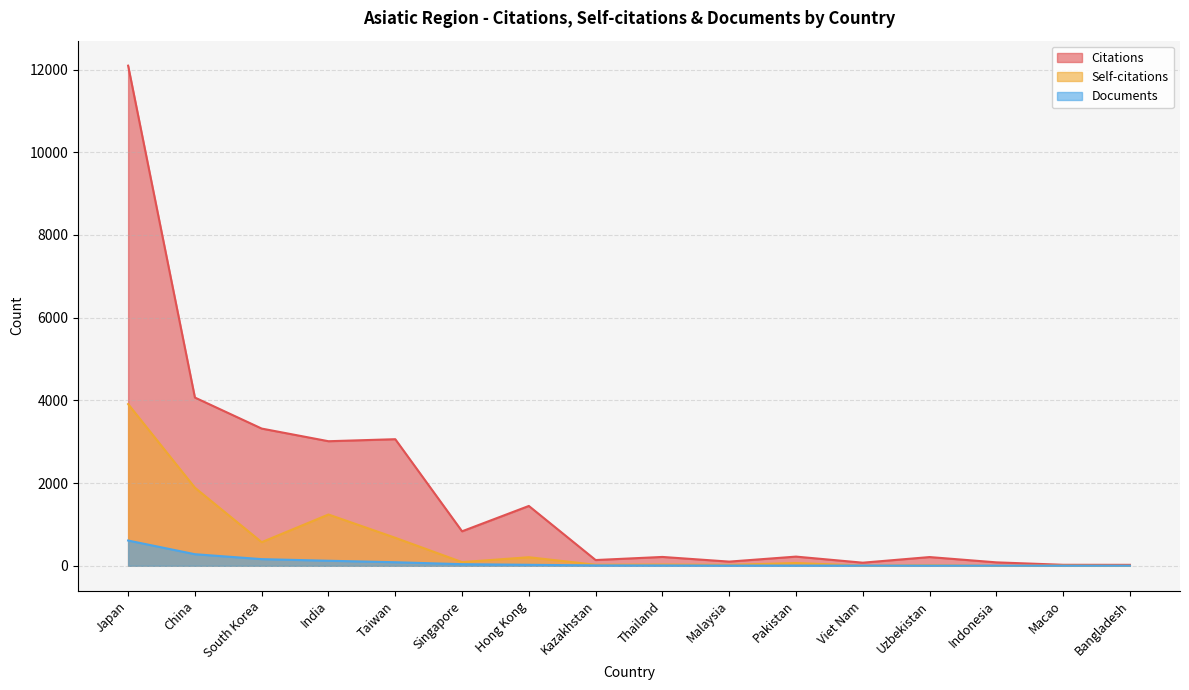

Which series has the widest spread of values?

Citations